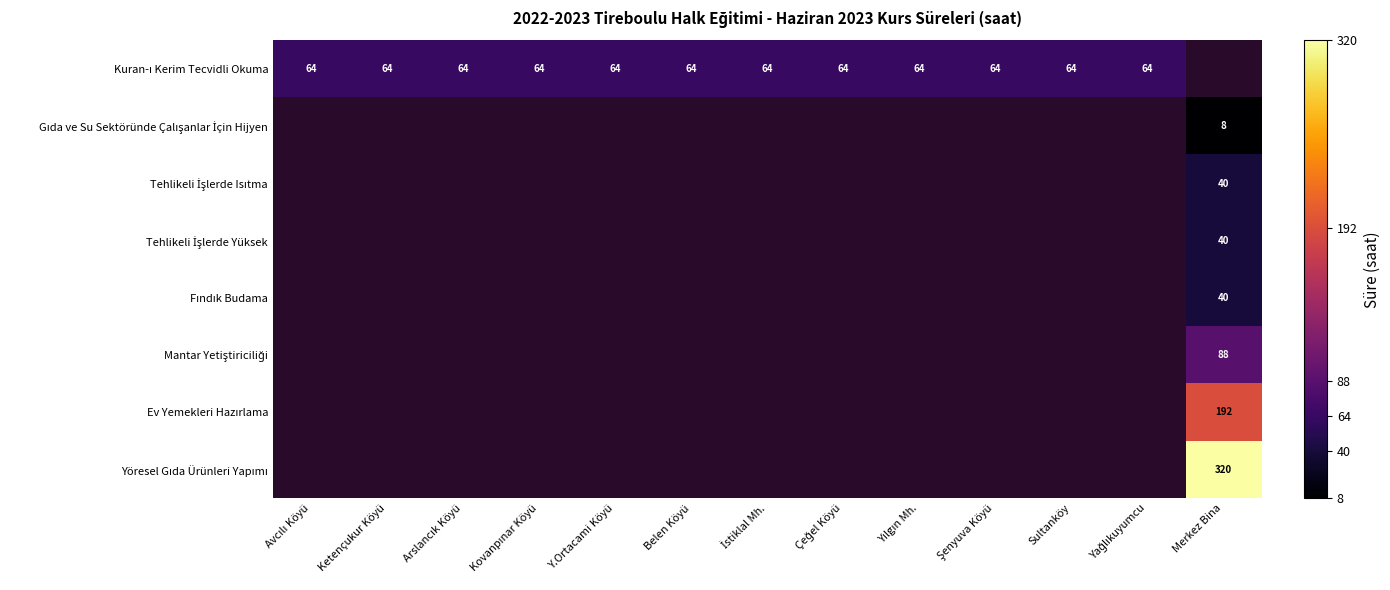

At which label does Gıda ve Su Sektöründe Çalışanlar İçin Hijyen reach its peak?

Avcılı Köyü